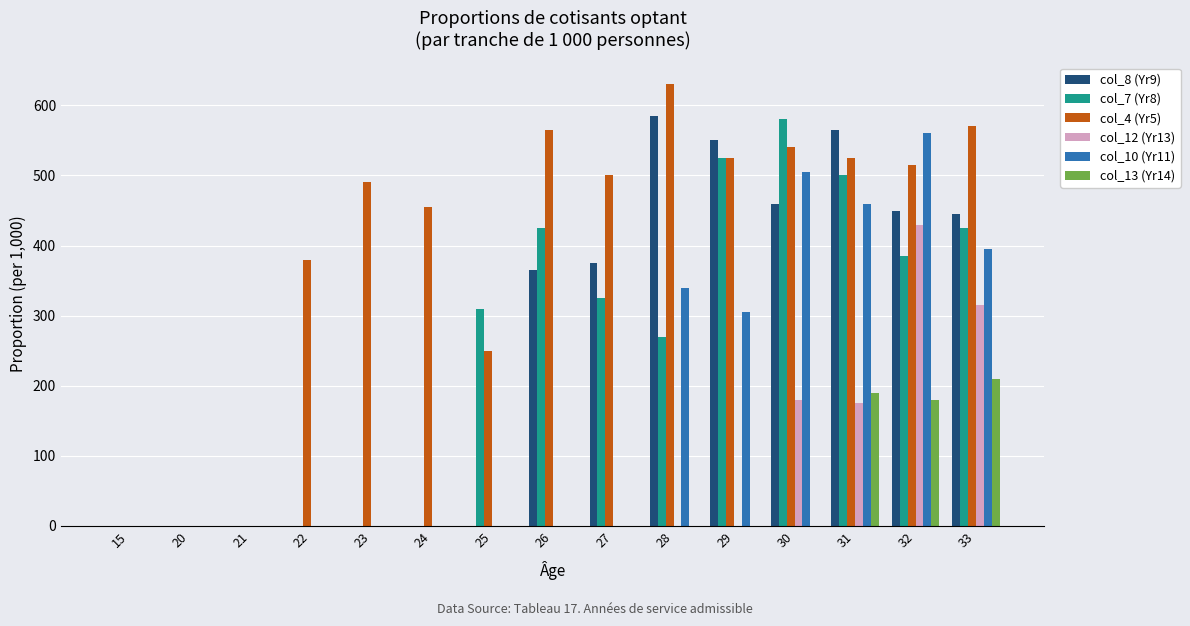

What is the greatest value displayed?

630